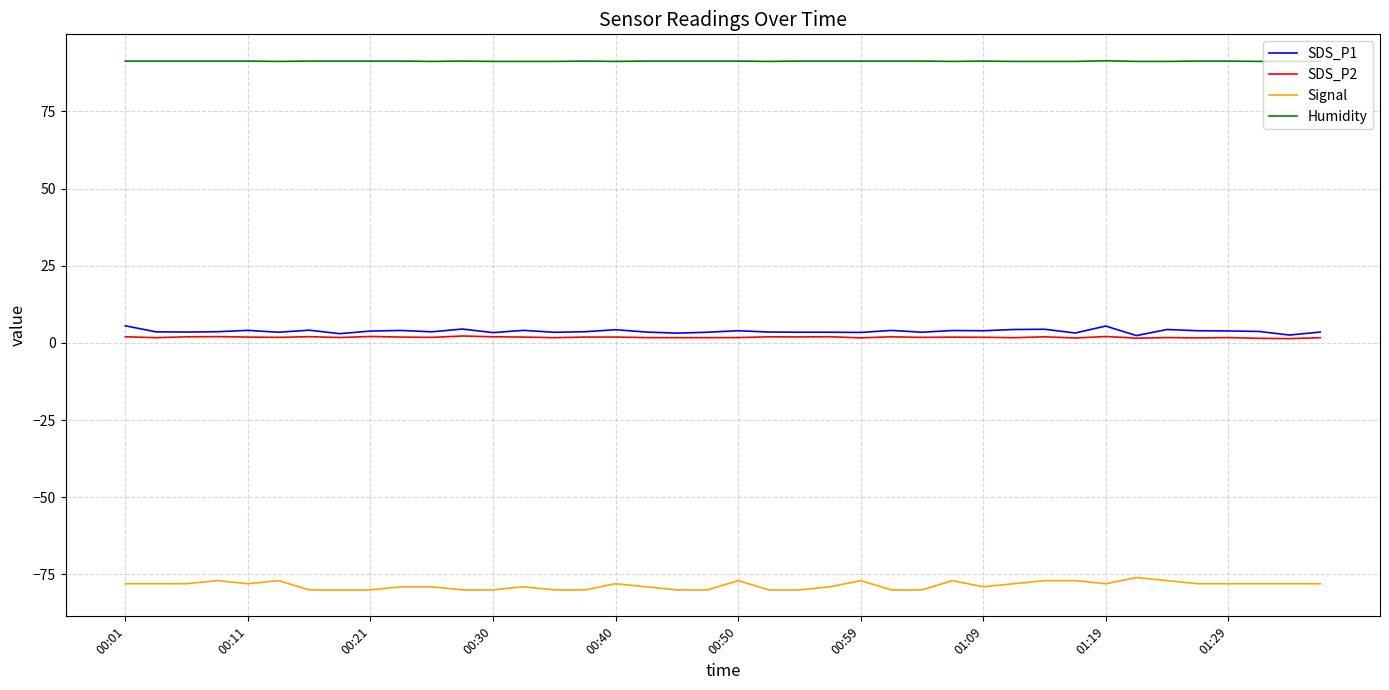

Which series has the largest total across all categories?

Humidity